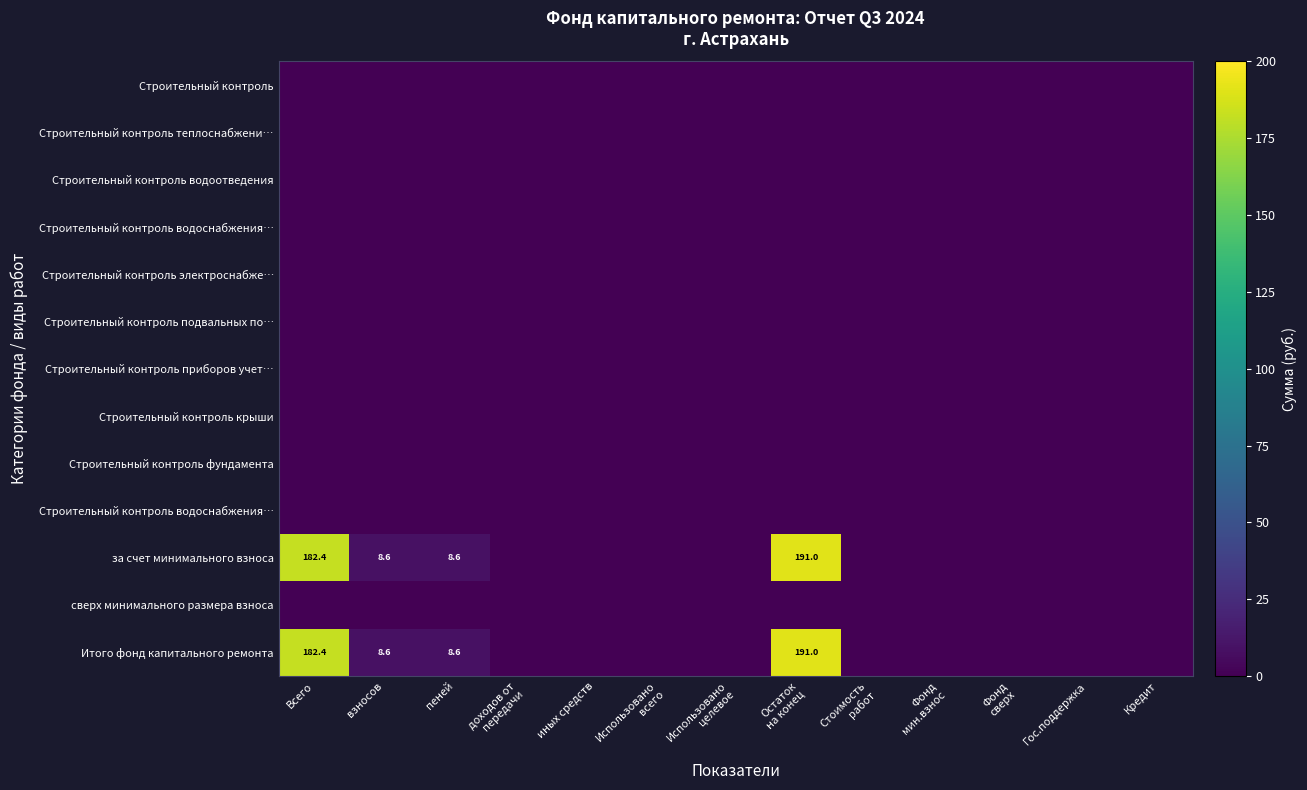

Which label corresponds to the smallest value in the chart?

Всего